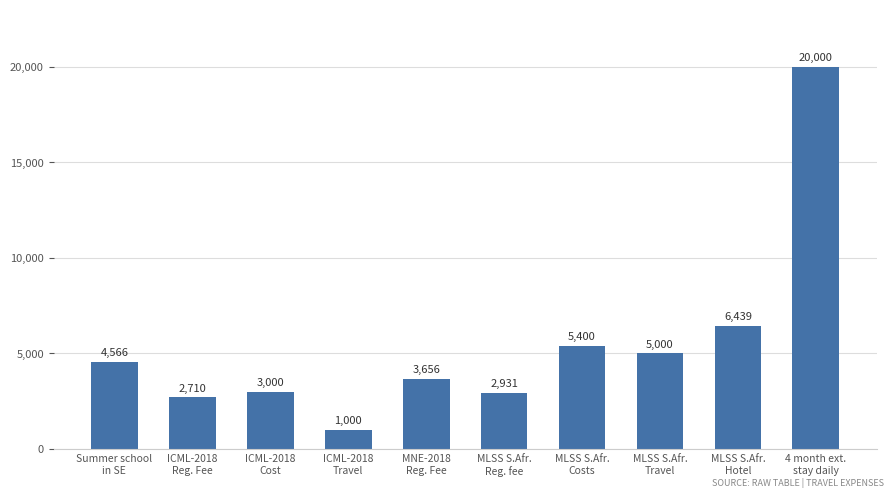

What is the label of the 6th bar from the left?

MLSS S.Afr.
Reg. fee